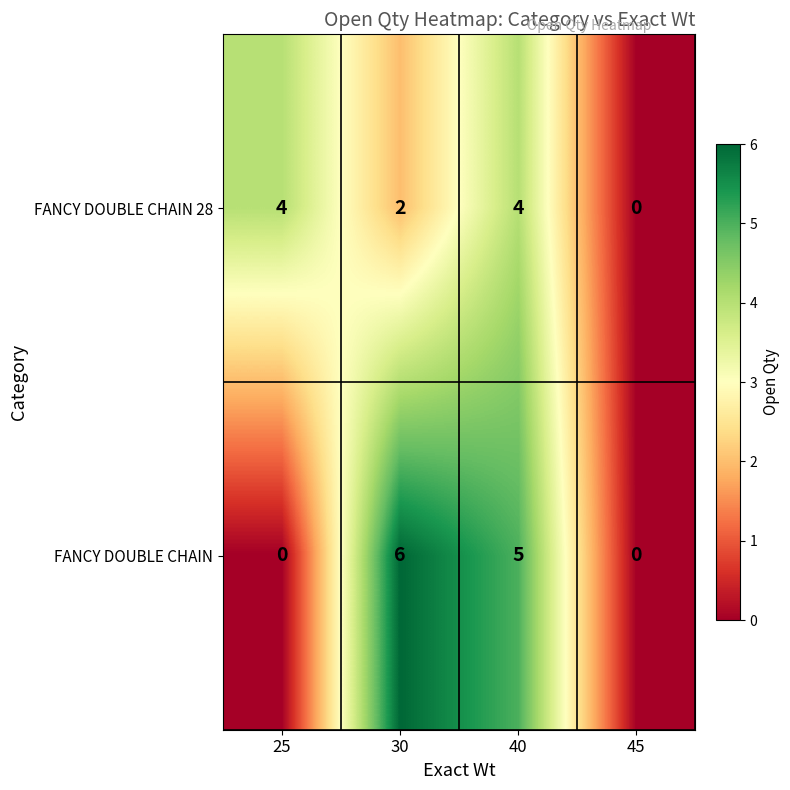

What is the spread (max minus min) of values at 25?

4